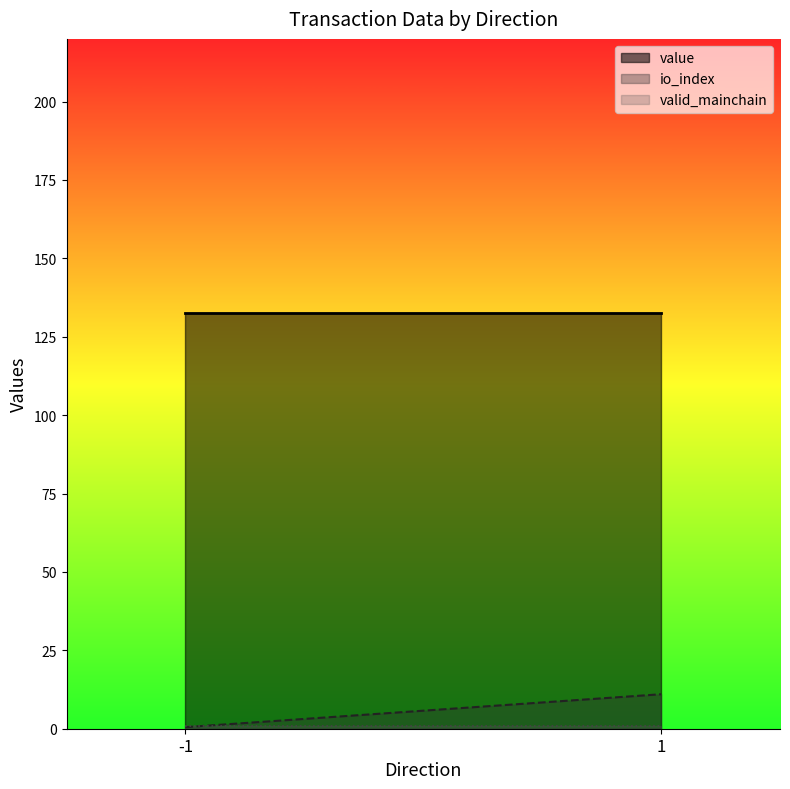

The value of value at -1 is 132.7. True or false?

True